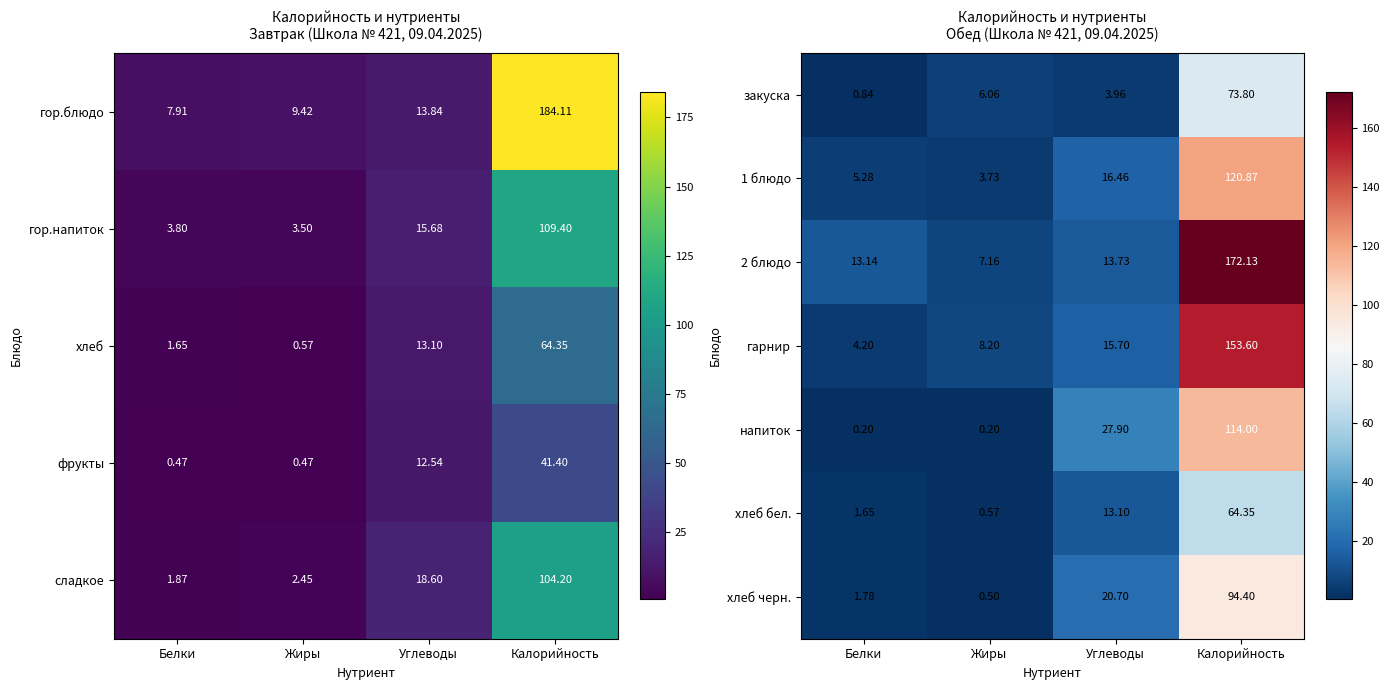

What is the sum of all хлеб черн. values?

117.4